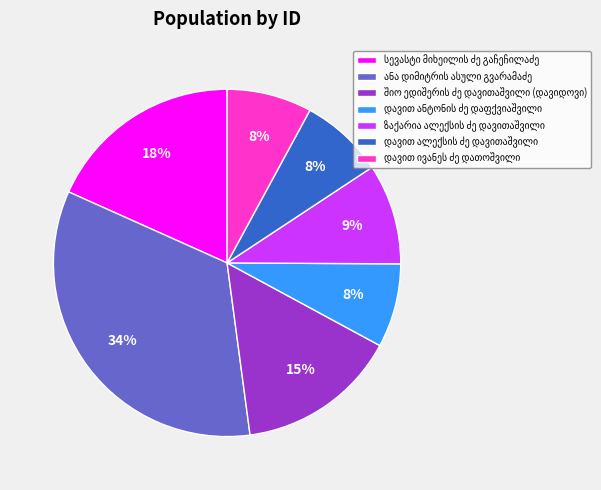

Is there any slice that represents more than half of the pie?

No